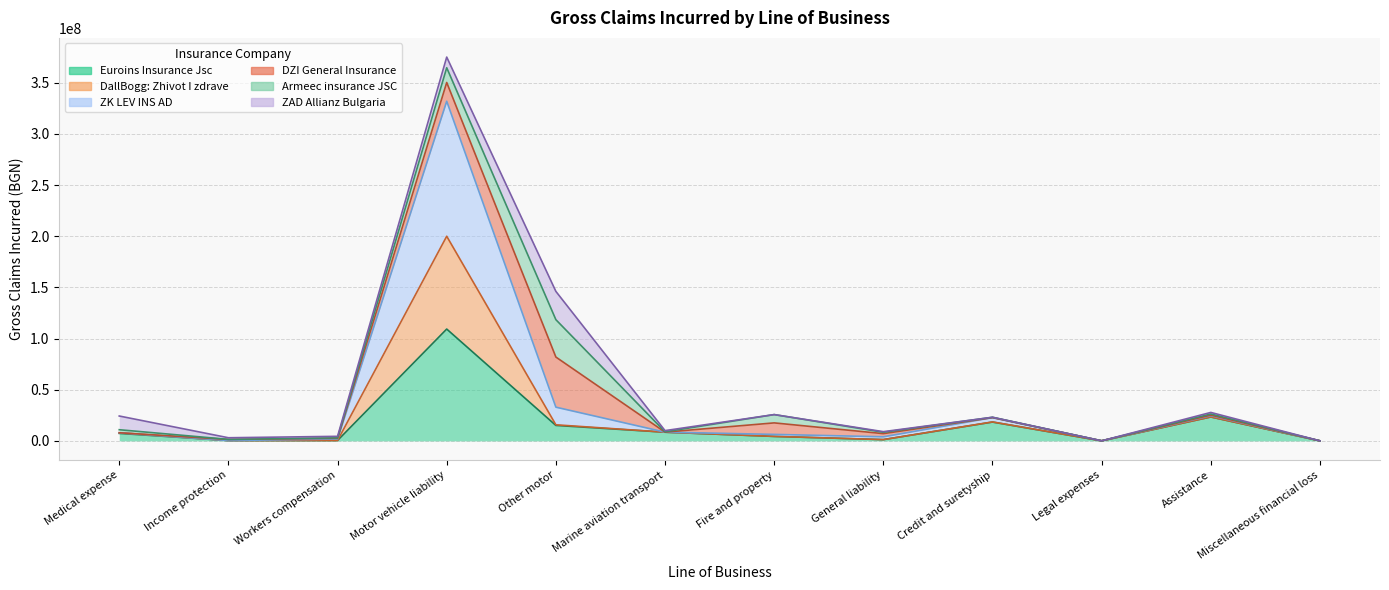

Reading left to right, extract all data points from this chart.

Euroins Insurance Jsc: Medical expense=7320679.0	Income protection=321281.5	Workers compensation=400691.6	Motor vehicle liability=109290493.2	Other motor=15109675.7	Marine aviation transport=8501216.5	Fire and property=4365498.2	General liability=1238605.9	Credit and suretyship=18398258.6	Legal expenses=67441.2	Assistance=23395844.1	Miscellaneous financial loss=38339.2
DallBogg: Zhivot I zdrave: Medical expense=7938359.3	Income protection=337827.0	Workers compensation=400691.6	Motor vehicle liability=199993282.3	Other motor=15723024.3	Marine aviation transport=8507666.5	Fire and property=4401936.9	General liability=1258310.8	Credit and suretyship=18526137.9	Legal expenses=67441.2	Assistance=23396108.1	Miscellaneous financial loss=38339.2
ZK LEV INS AD: Medical expense=7938359.3	Income protection=337827.0	Workers compensation=1818951.6	Motor vehicle liability=331946959.3	Other motor=32953468.3	Marine aviation transport=8546234.5	Fire and property=6339931.9	General liability=4003092.8	Credit and suretyship=22741795.9	Legal expenses=67441.2	Assistance=24642527.1	Miscellaneous financial loss=38353.2
DZI General Insurance: Medical expense=7938359.3	Income protection=1421694.2	Workers compensation=2543300.7	Motor vehicle liability=350274838.5	Other motor=81944306.0	Marine aviation transport=8546234.5	Fire and property=17587090.7	General liability=7081074.9	Credit and suretyship=22741795.9	Legal expenses=67441.2	Assistance=25239950.5	Miscellaneous financial loss=38353.2
Armeec insurance JSC: Medical expense=10908127.1	Income protection=1478219.8	Workers compensation=2974836.9	Motor vehicle liability=364687736.8	Other motor=118468404.7	Marine aviation transport=8888969.9	Fire and property=25697604.6	General liability=8421119.5	Credit and suretyship=23082564.2	Legal expenses=67878.9	Assistance=26305270.3	Miscellaneous financial loss=46851.8
ZAD Allianz Bulgaria: Medical expense=24311411.9	Income protection=3068660.3	Workers compensation=4453257.2	Motor vehicle liability=375111848.8	Other motor=146114460.3	Marine aviation transport=10031444.9	Fire and property=25697604.6	General liability=9016968.9	Credit and suretyship=23082564.2	Legal expenses=67878.9	Assistance=27811099.4	Miscellaneous financial loss=46851.8